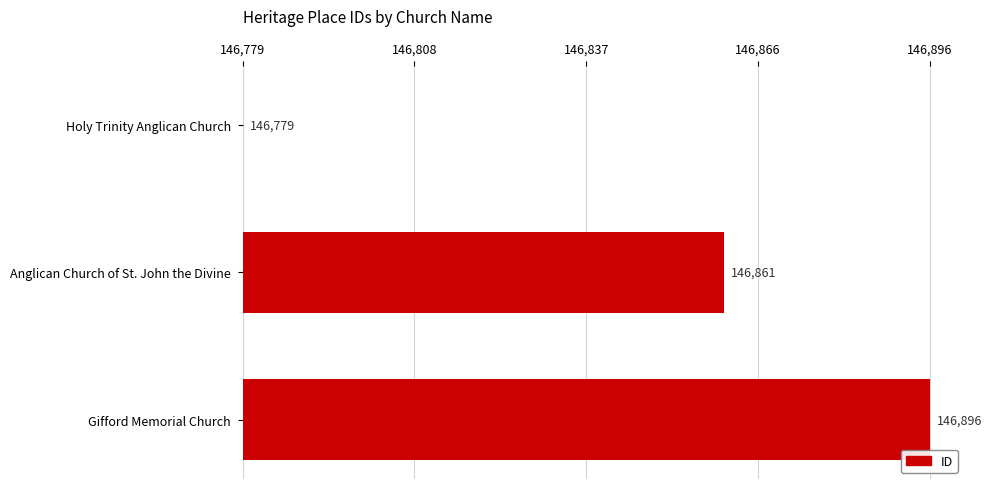

Count the number of categories in the chart.

3